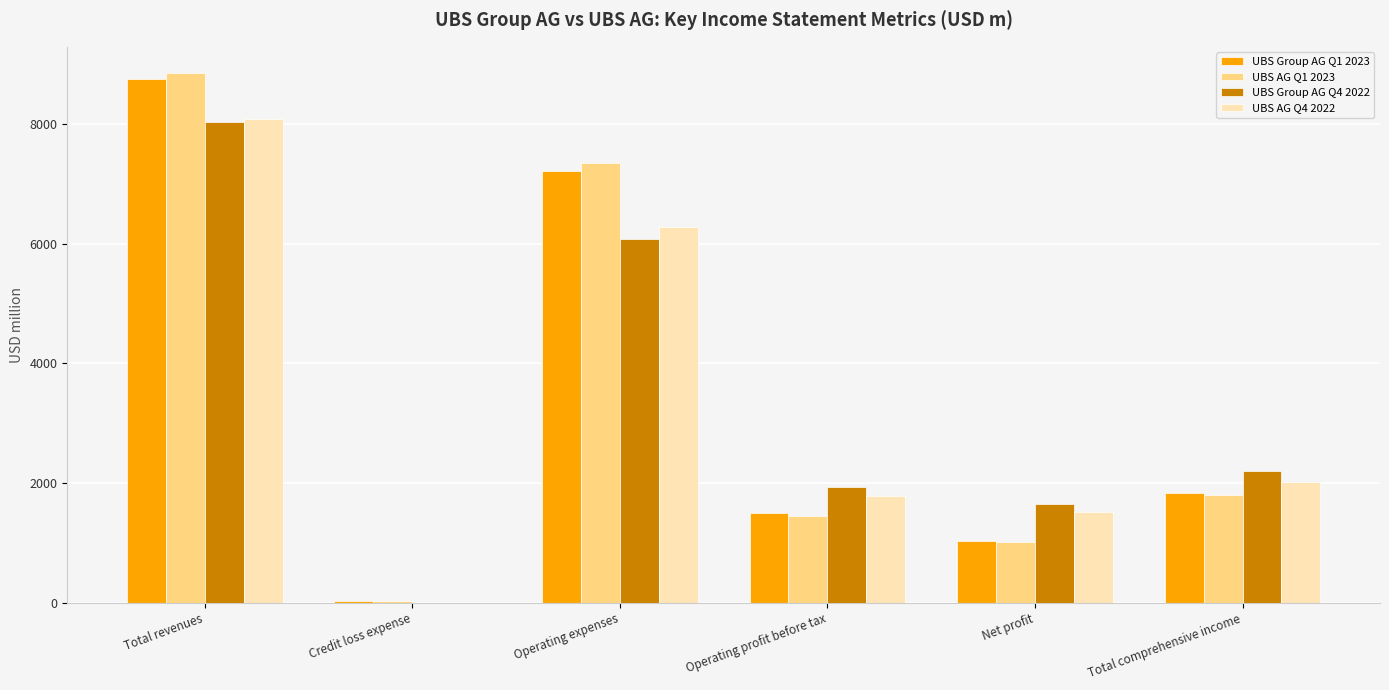

Which category has the highest value across all series?

Total revenues